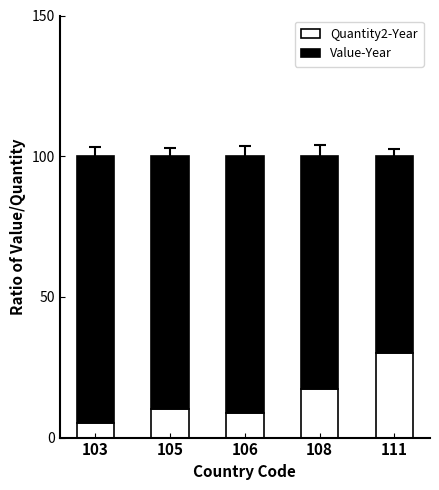

What is the total value across all series at 108?

100.0